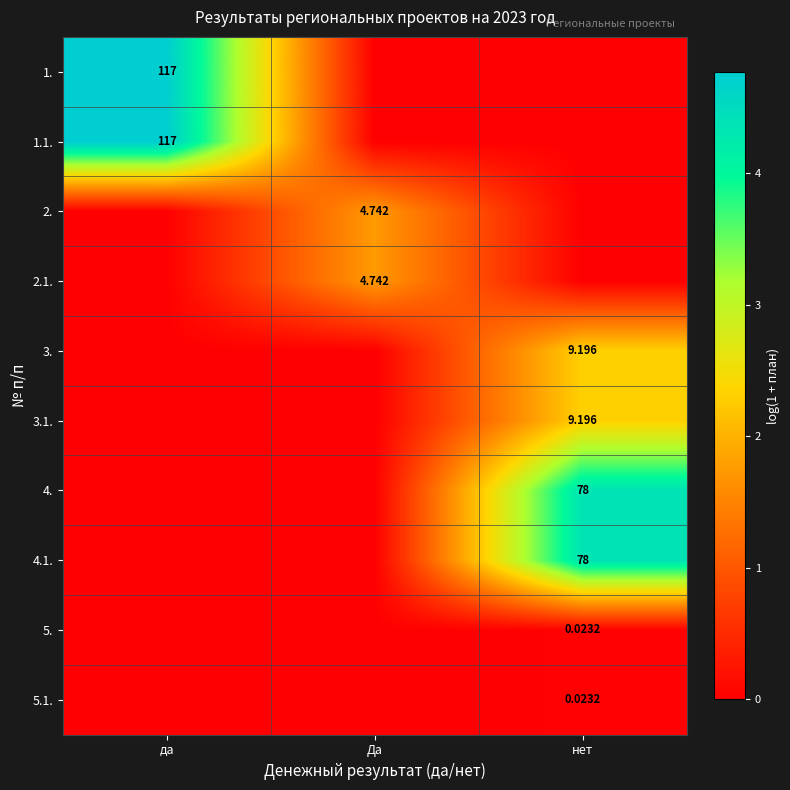

List the series in order of their peak value, lowest first.

5., 5.1., 2., 2.1., 3., 3.1., 4., 4.1., 1., 1.1.